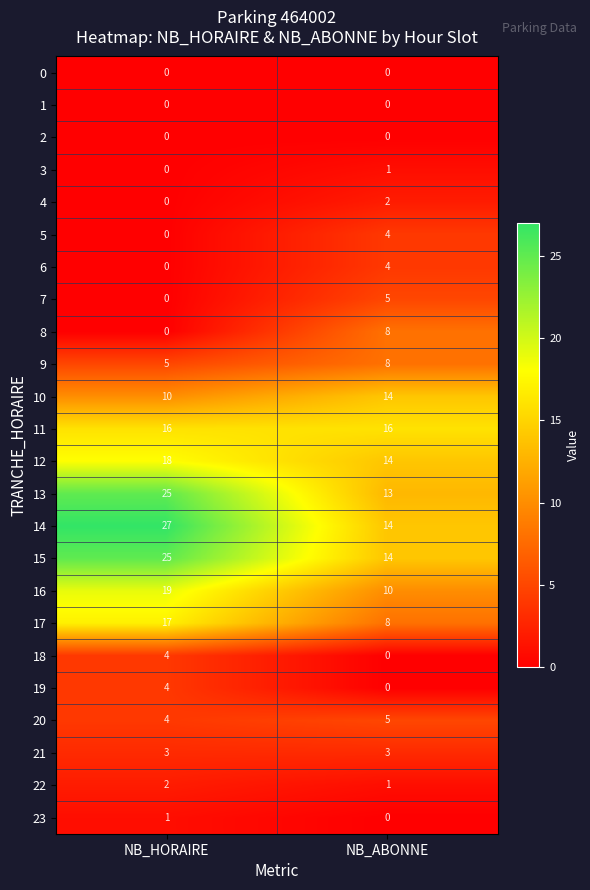

What is the sum of the 5 values at NB_HORAIRE and NB_ABONNE?

4